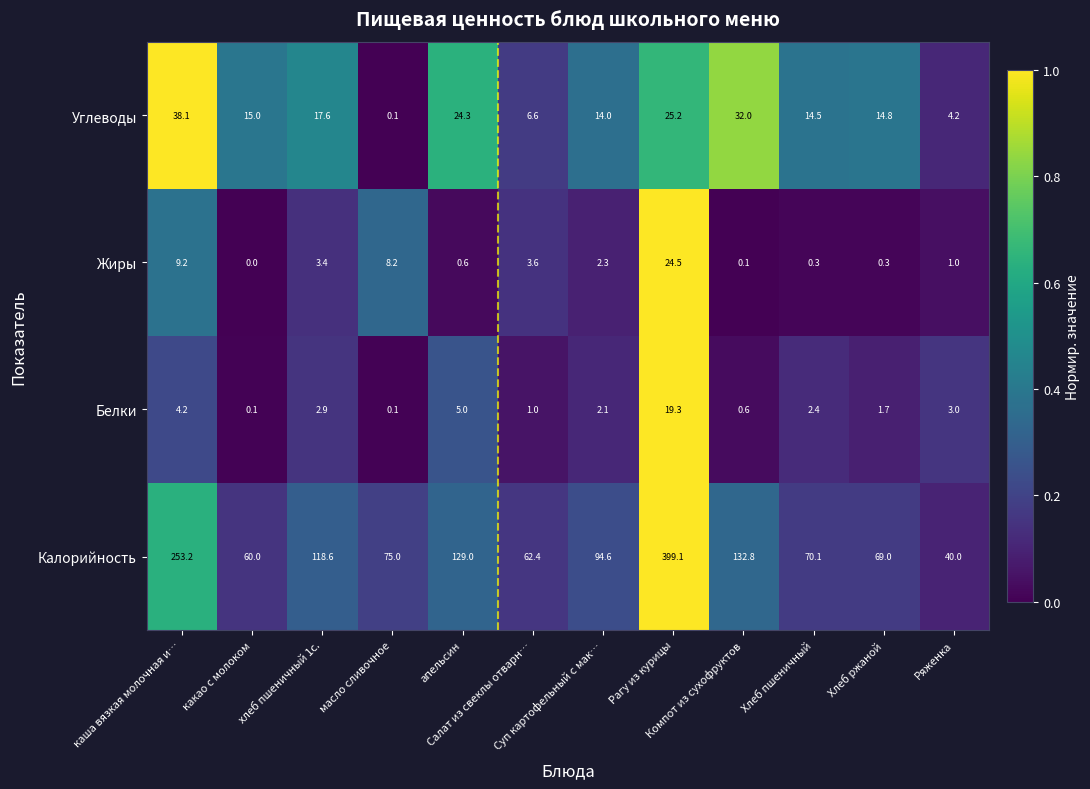

Which series has the largest range (max minus min)?

Калорийность